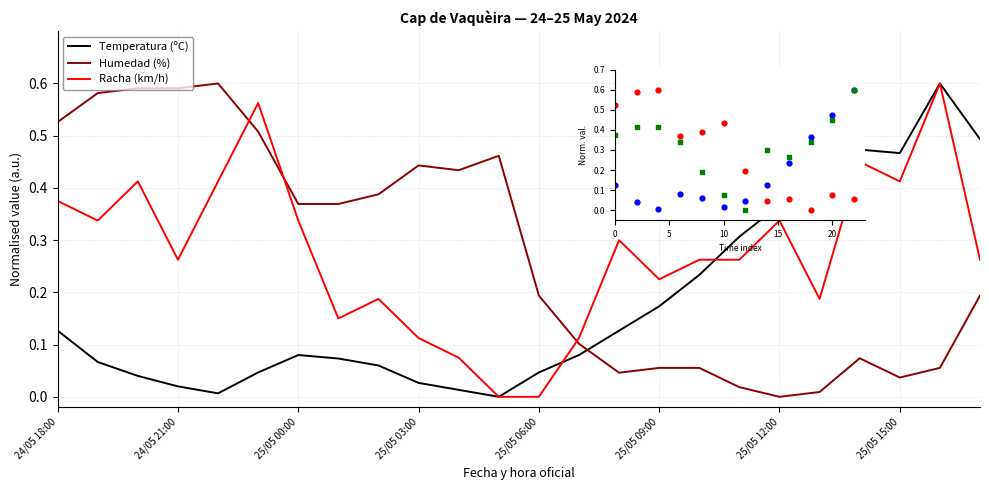

What are all the series names shown in the legend?

Temperatura (ºC), Humedad (%), Racha (km/h)